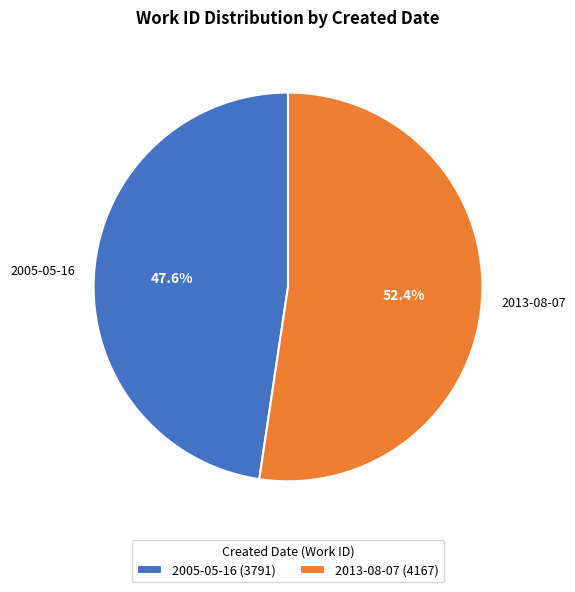

Rank the categories by value from highest to lowest.

2013-08-07, 2005-05-16